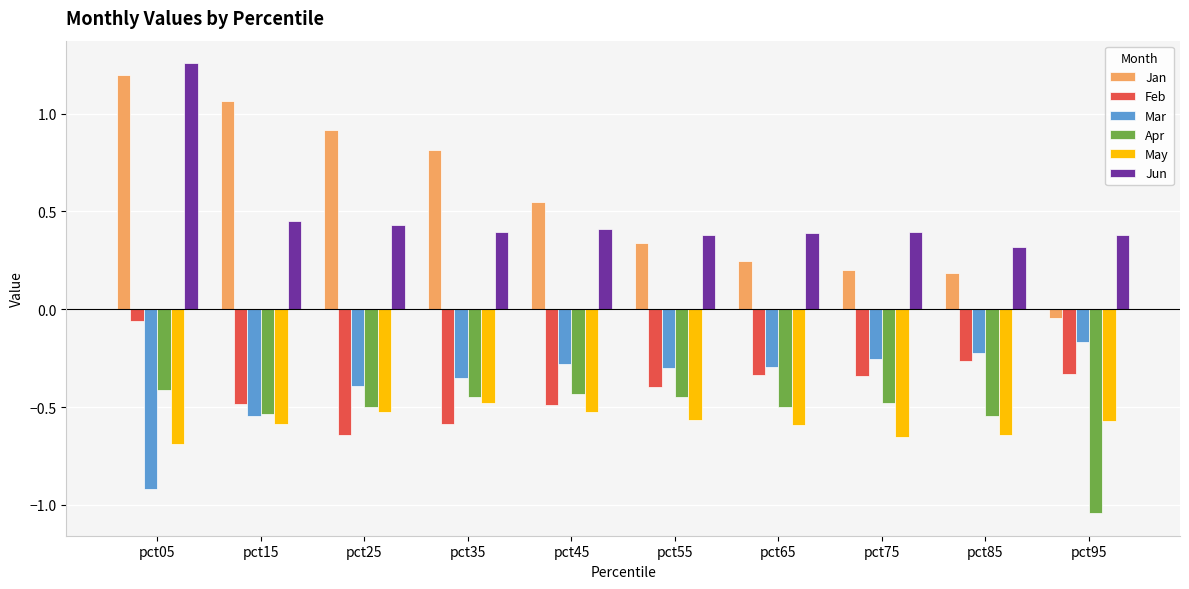

At which category is the sum across all series the highest?

pct05